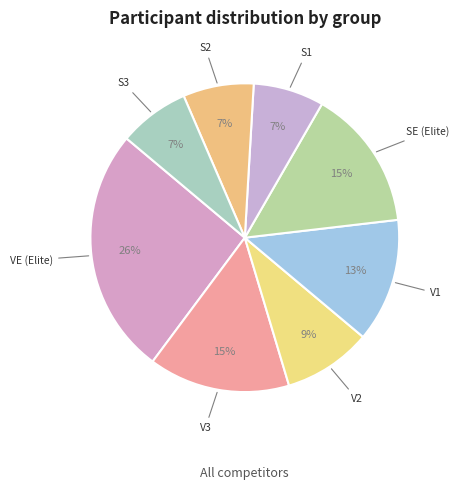

Combined, do S2 and SE (Elite) account for over 50%?

No